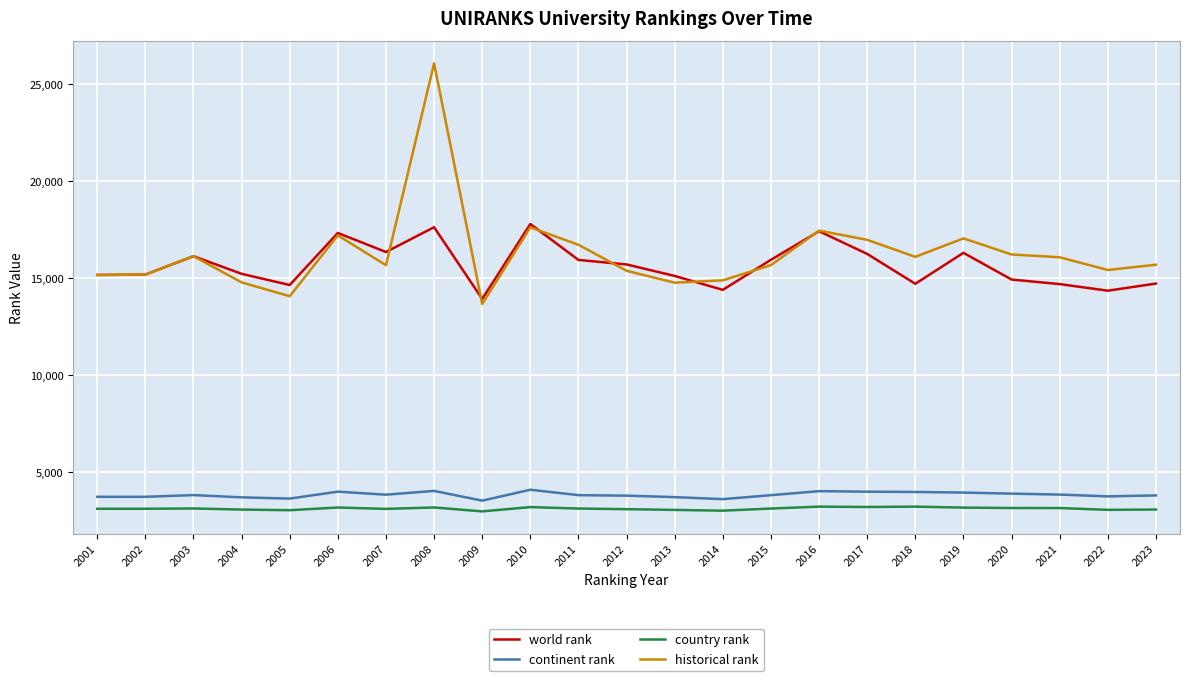

What is the sum of the historical rank values at 2004 and 2019?

31832.0